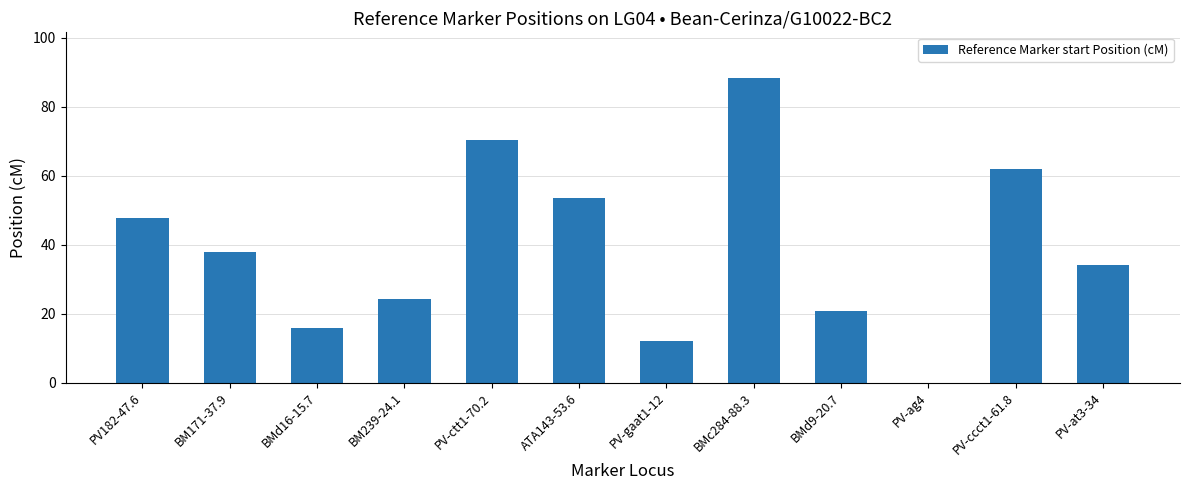

The value at PV-ag4 is 0.0. True or false?

True